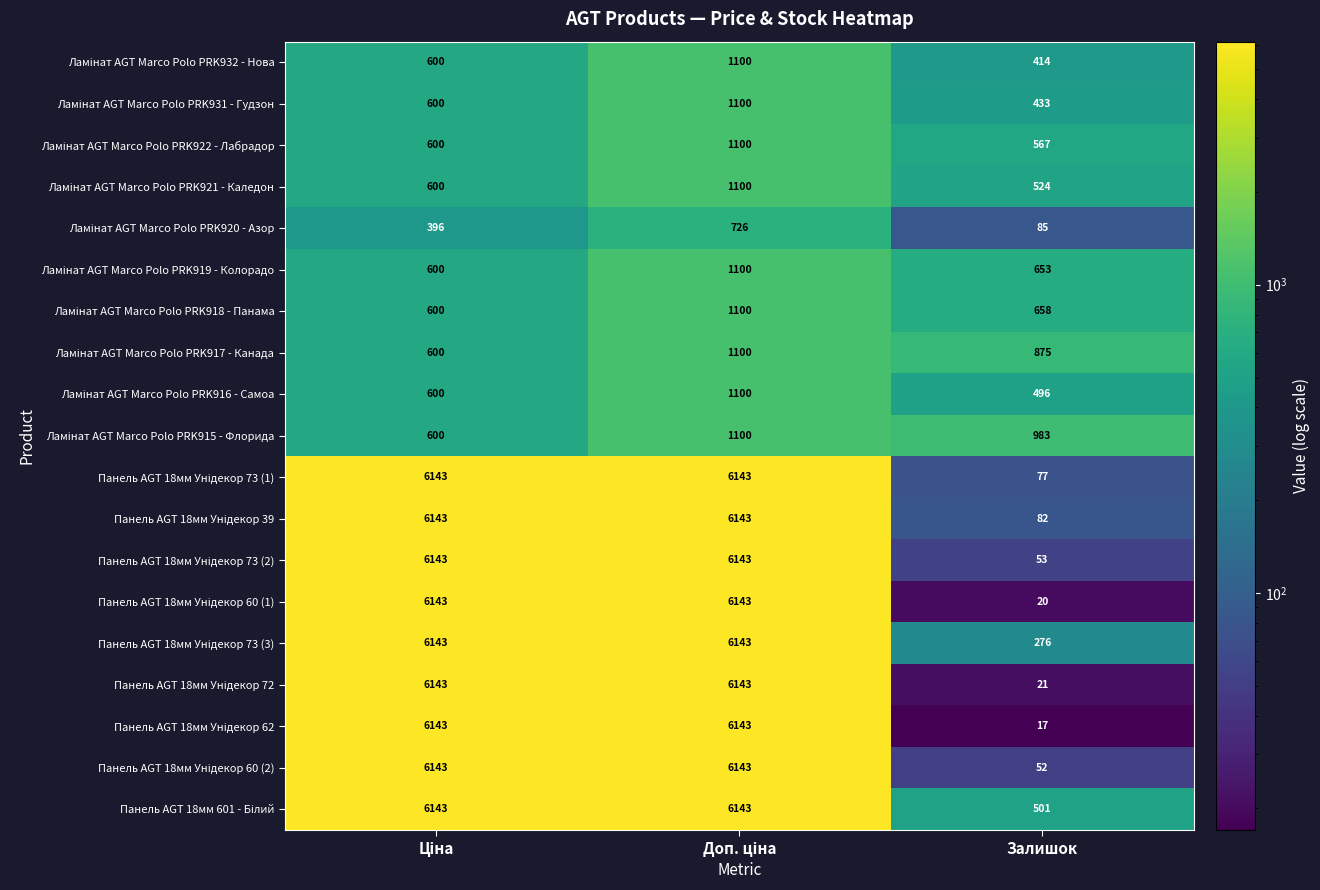

What is the smallest value displayed?

17